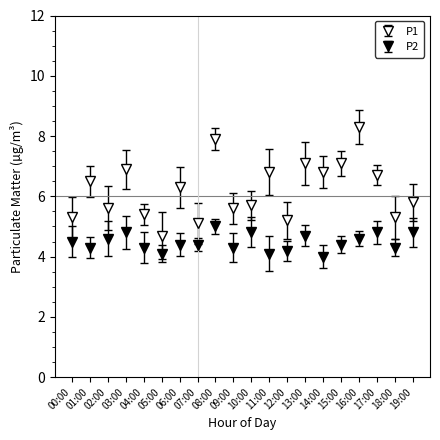

How many lines are shown in the chart?

2